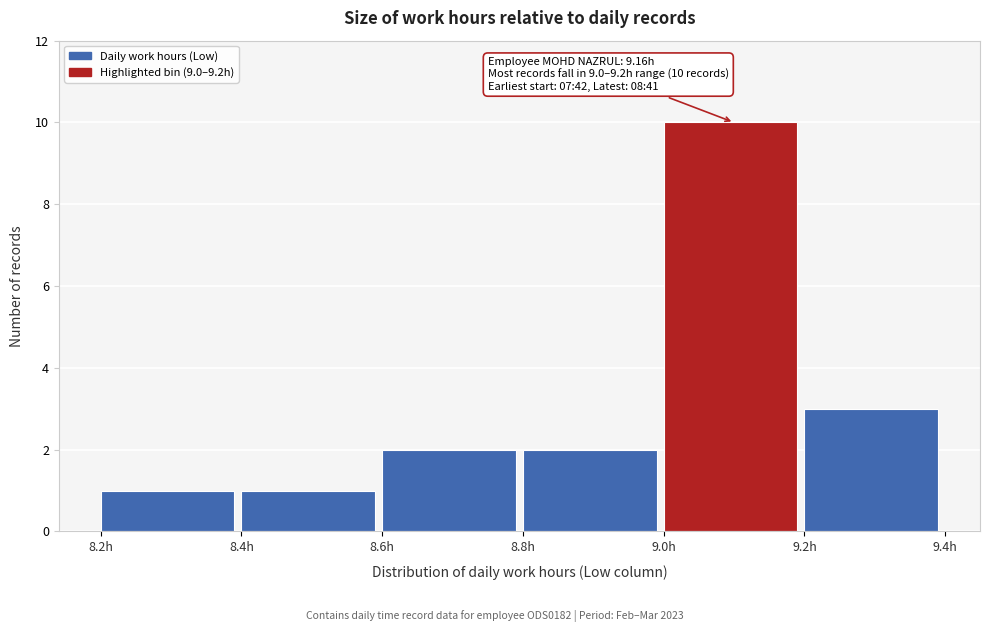

Over which range of the x-axis is the bar tallest?

9.0 to 9.2